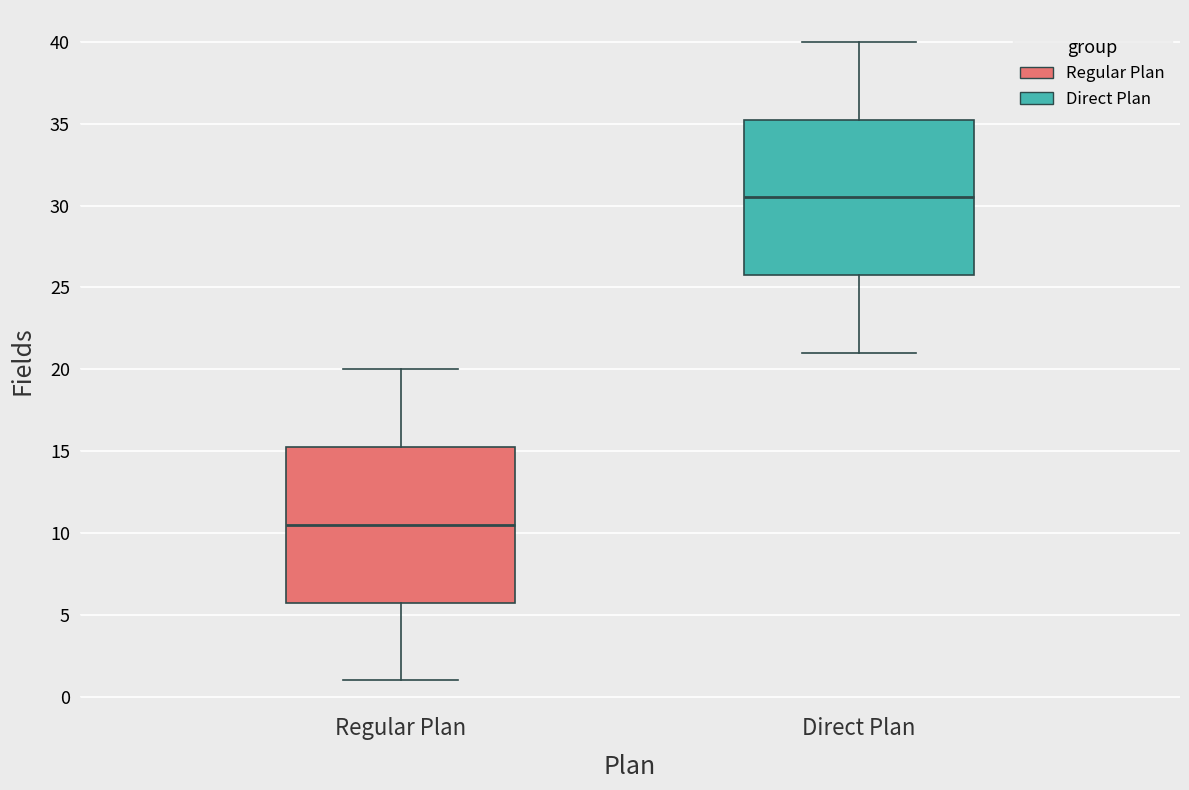

Which box has the highest median line?

Direct Plan